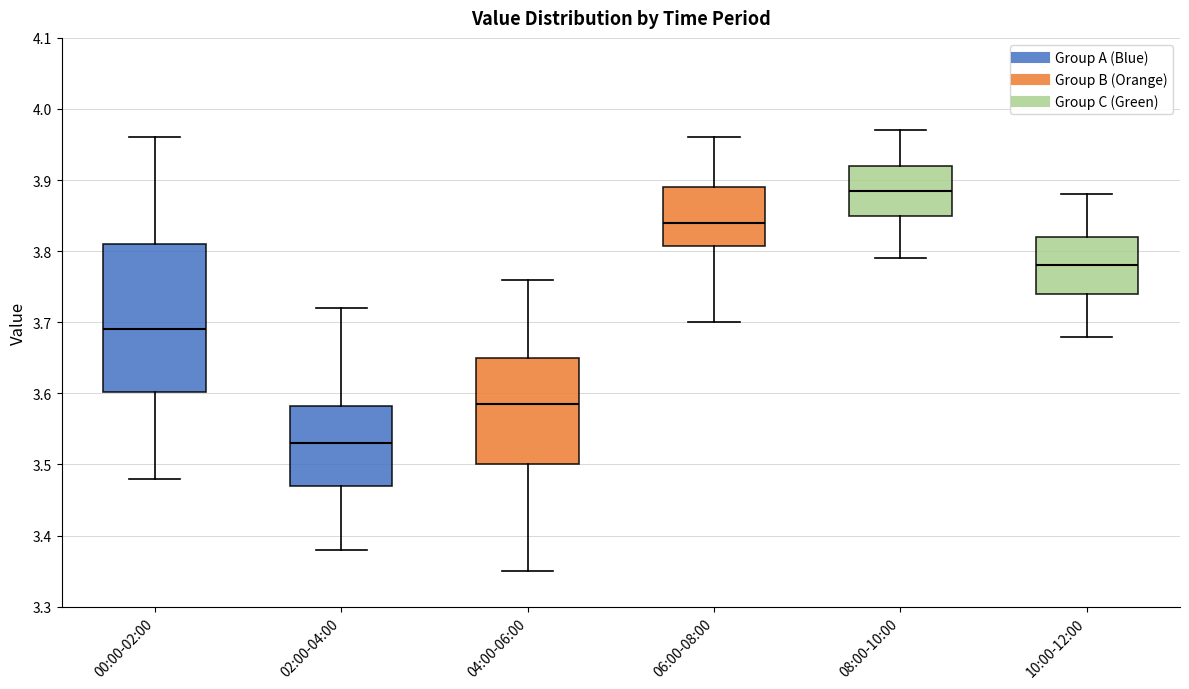

Which box has the lowest median line?

02:00-04:00